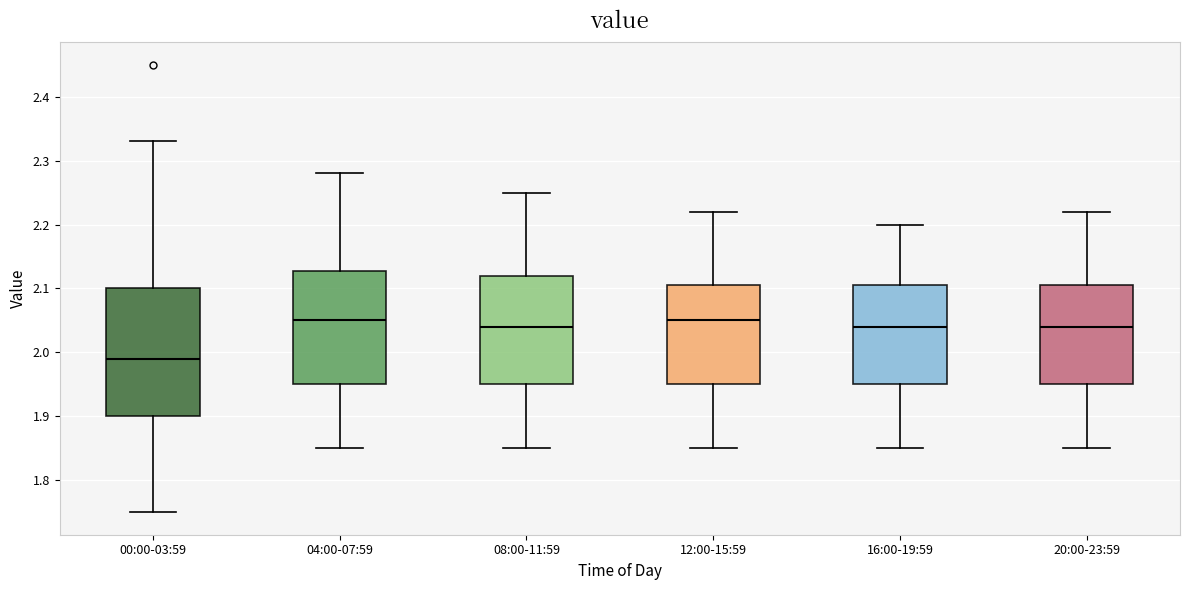

Where does the upper whisker of the box for 08:00-11:59 end on the y-axis? The values are not printed on the chart, so give them approximately, as read against the axis.

2.25